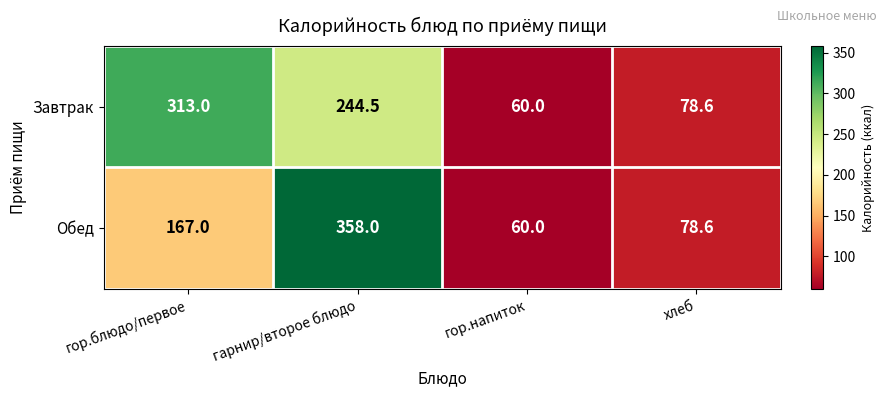

What is the difference between the Обед values at хлеб and гор.блюдо/первое?

88.4